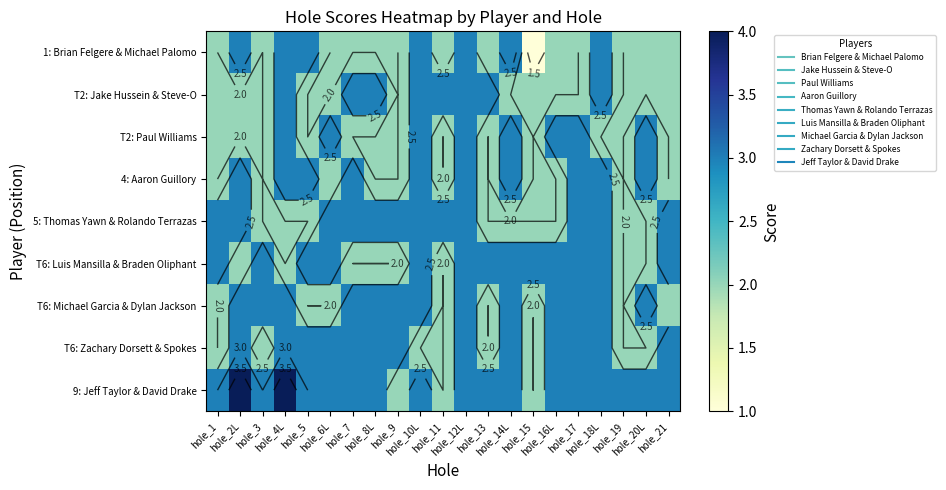

What is the approximate value of 1: Brian Felgere & Michael Palomo at hole_4L?

3